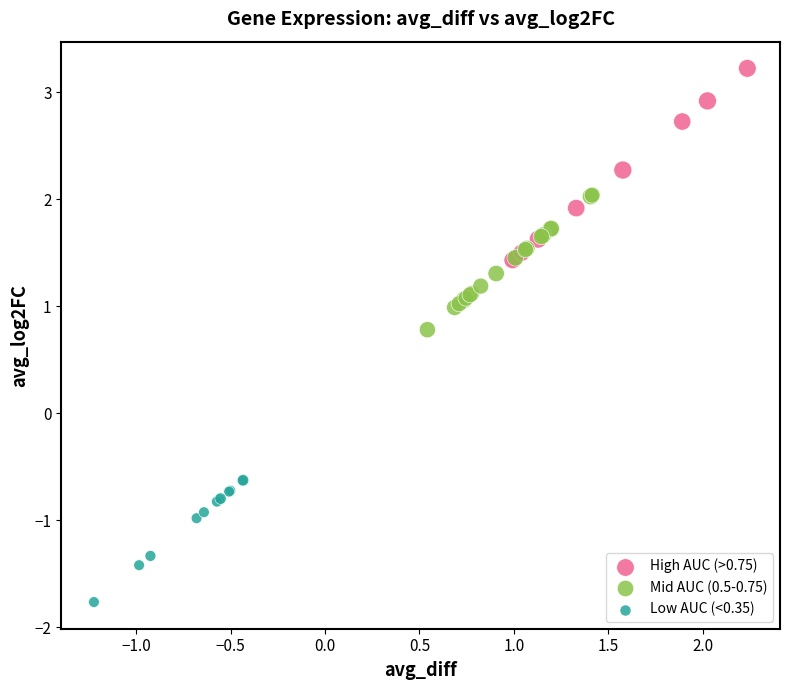

Which series reaches the minimum Y coordinate?

Low AUC (<0.35)